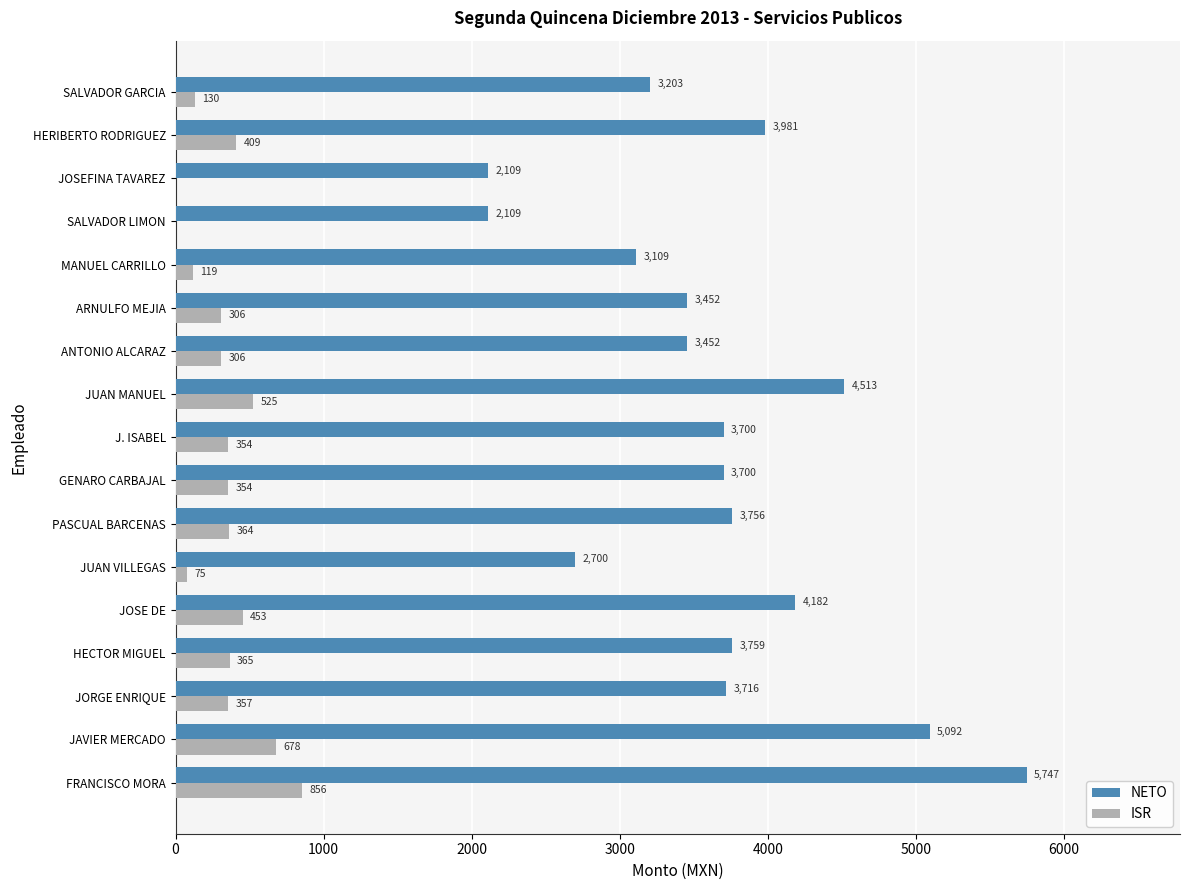

What is the highest value of the ISR series?

856